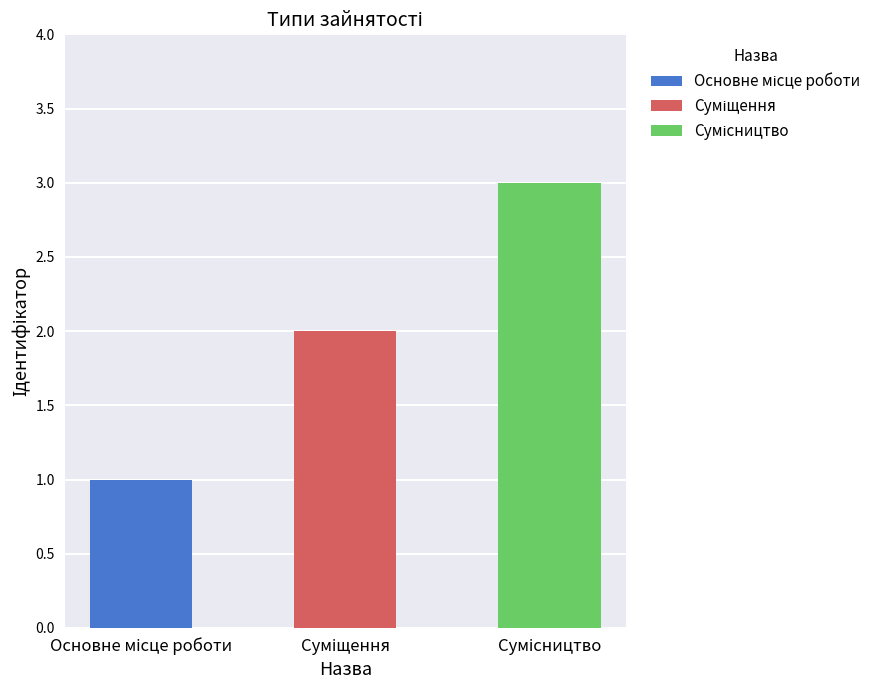

What is the smallest value displayed?

1